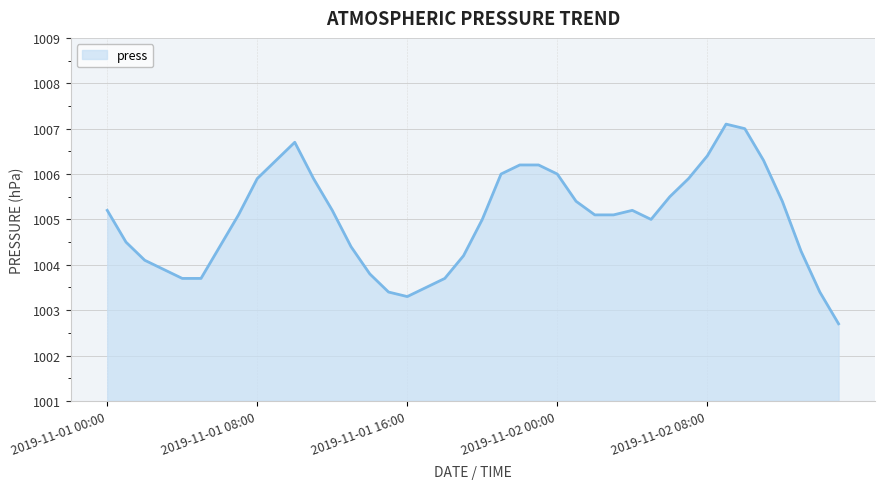

What is the difference between the maximum and minimum values?

4.4